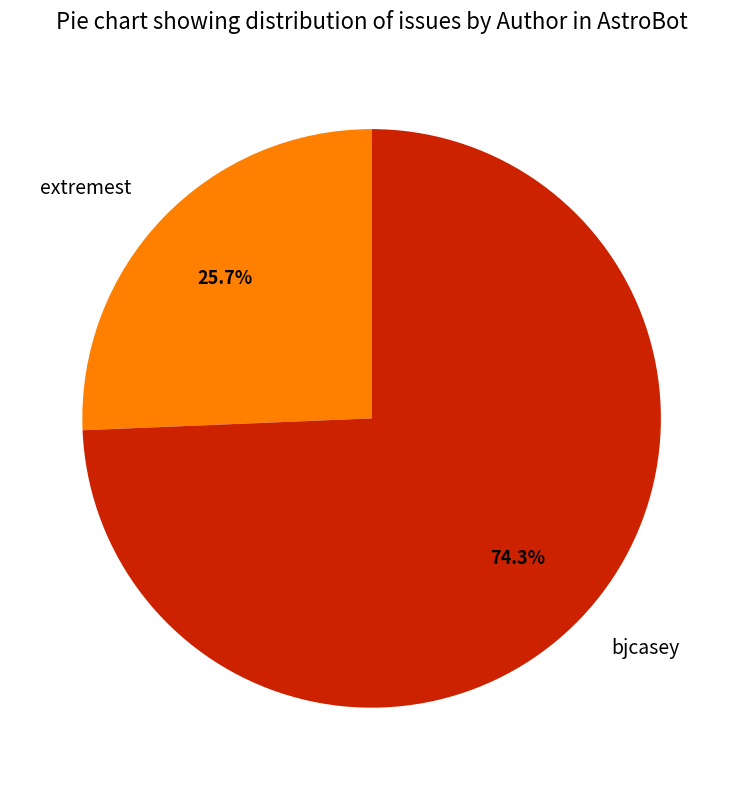

To the nearest percent, what is the average slice percentage?

50%